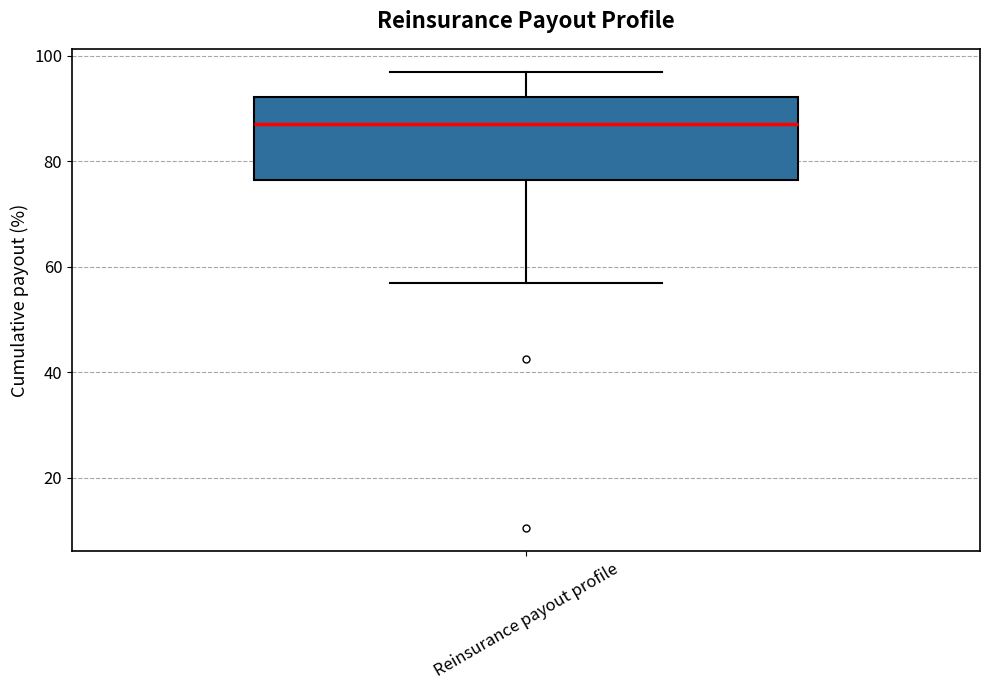

Transcribe this box plot: give where the median line is, the range the box spans, and where the two whiskers end, as read against the y-axis. The values are not printed on the chart, so give them approximately, as read against the axis.

median 88, box 76 to 92, whiskers 58 to 98